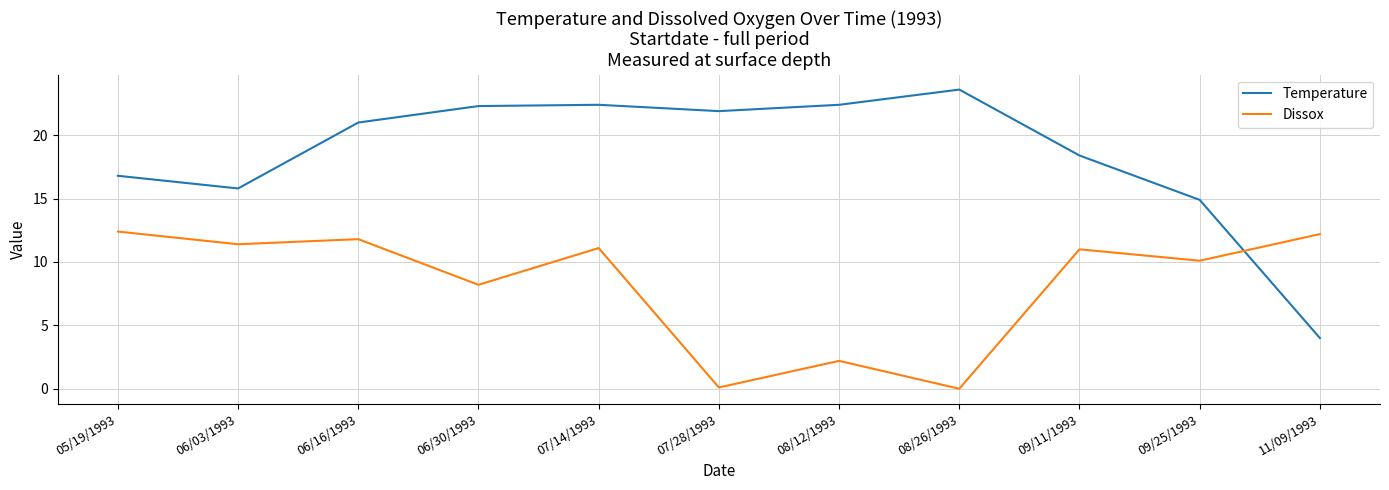

What position from the right is 09/25/1993?

2